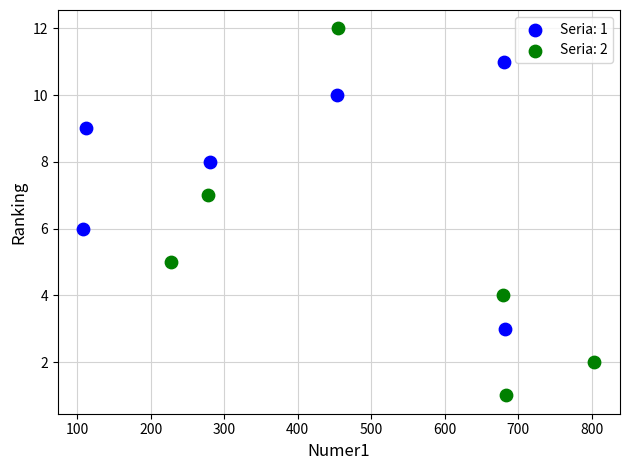

Which series has the widest spread of Y values?

Seria: 2